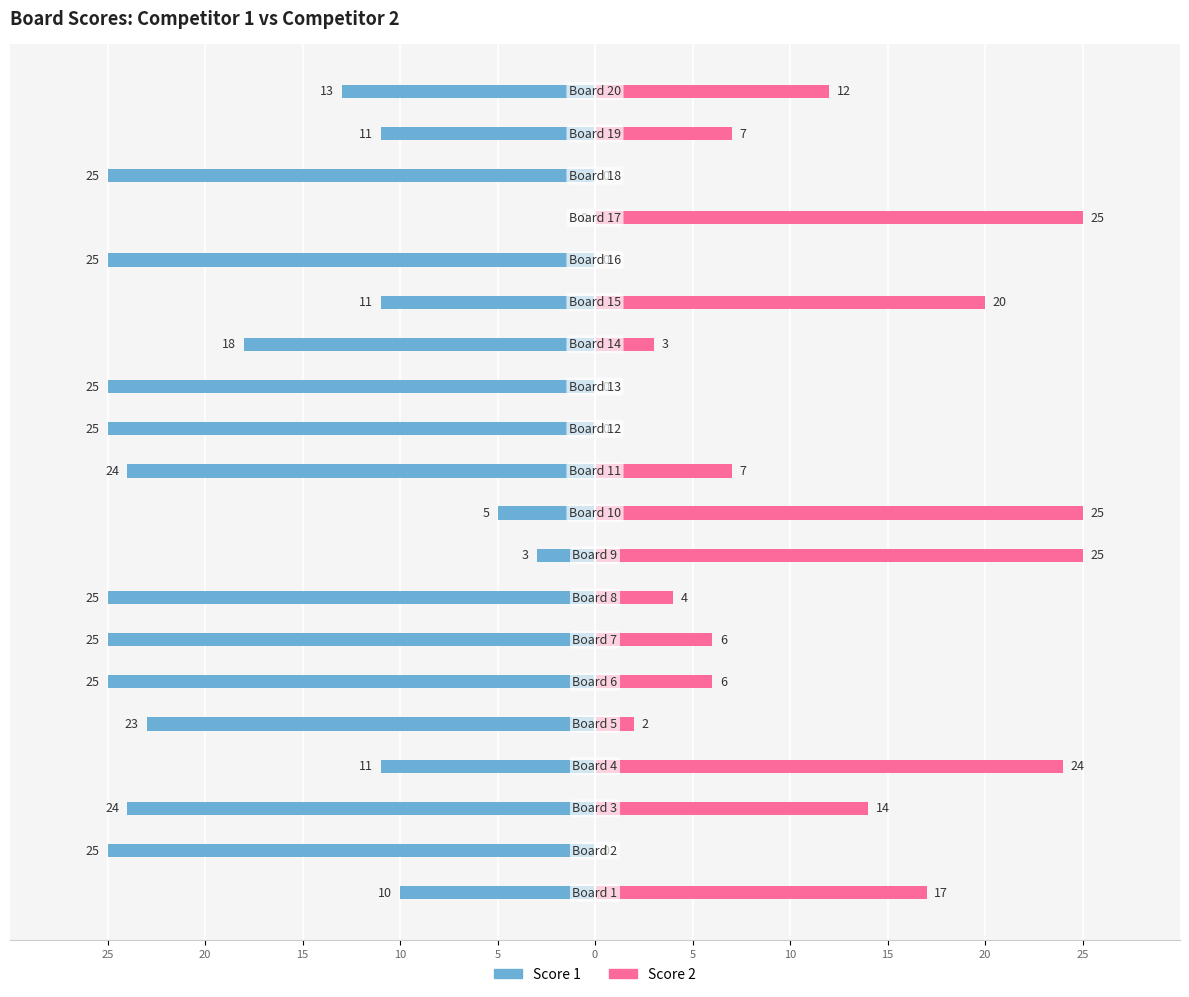

What is the label of the 18th bar from the right?

15